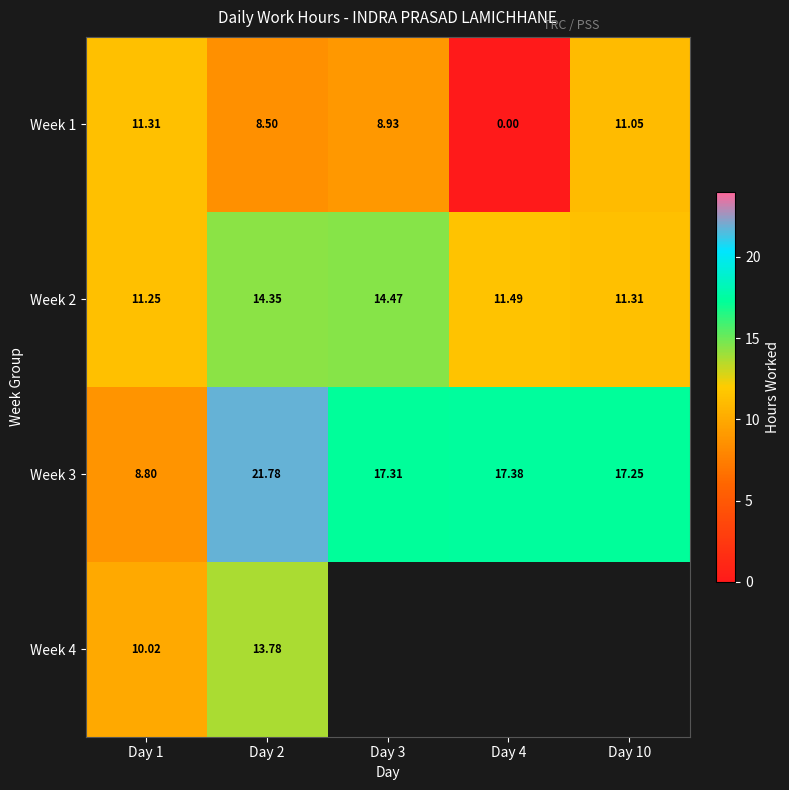

Which has a higher value, Day 10 or Day 4?

Day 10